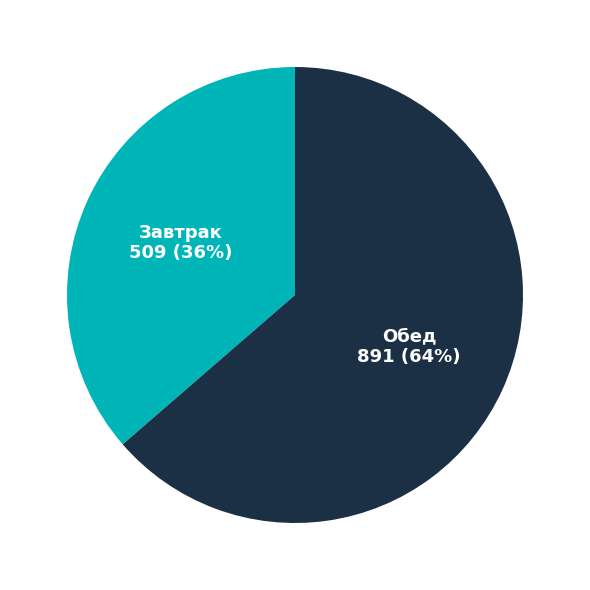

To the nearest percent, what is the average slice percentage?

50%